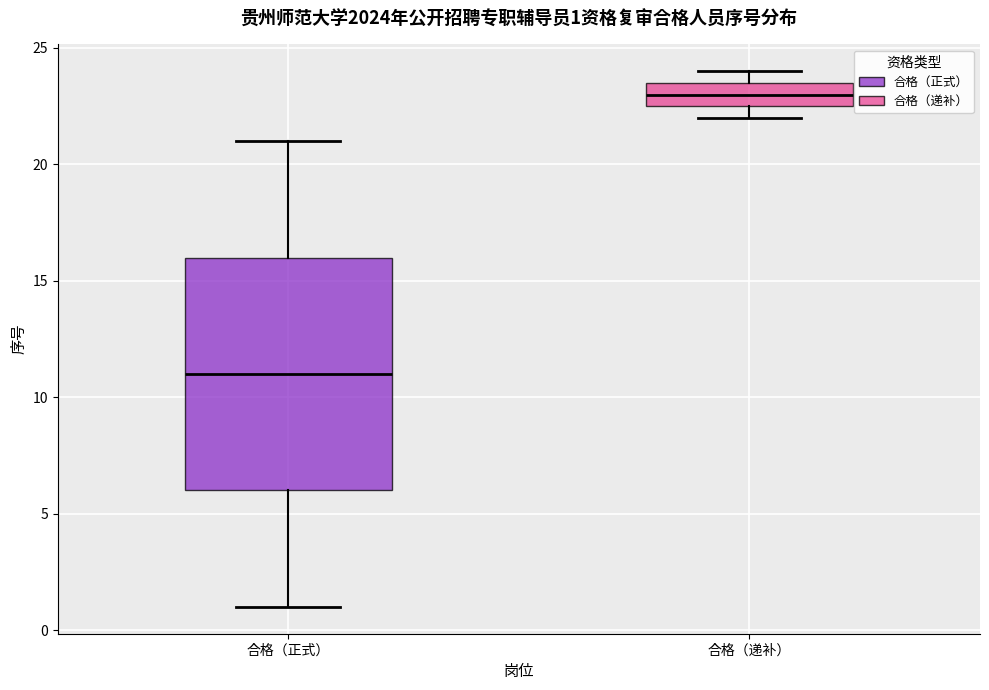

Comparing the boxes themselves (not the whiskers), which one is the tallest?

合格（正式）